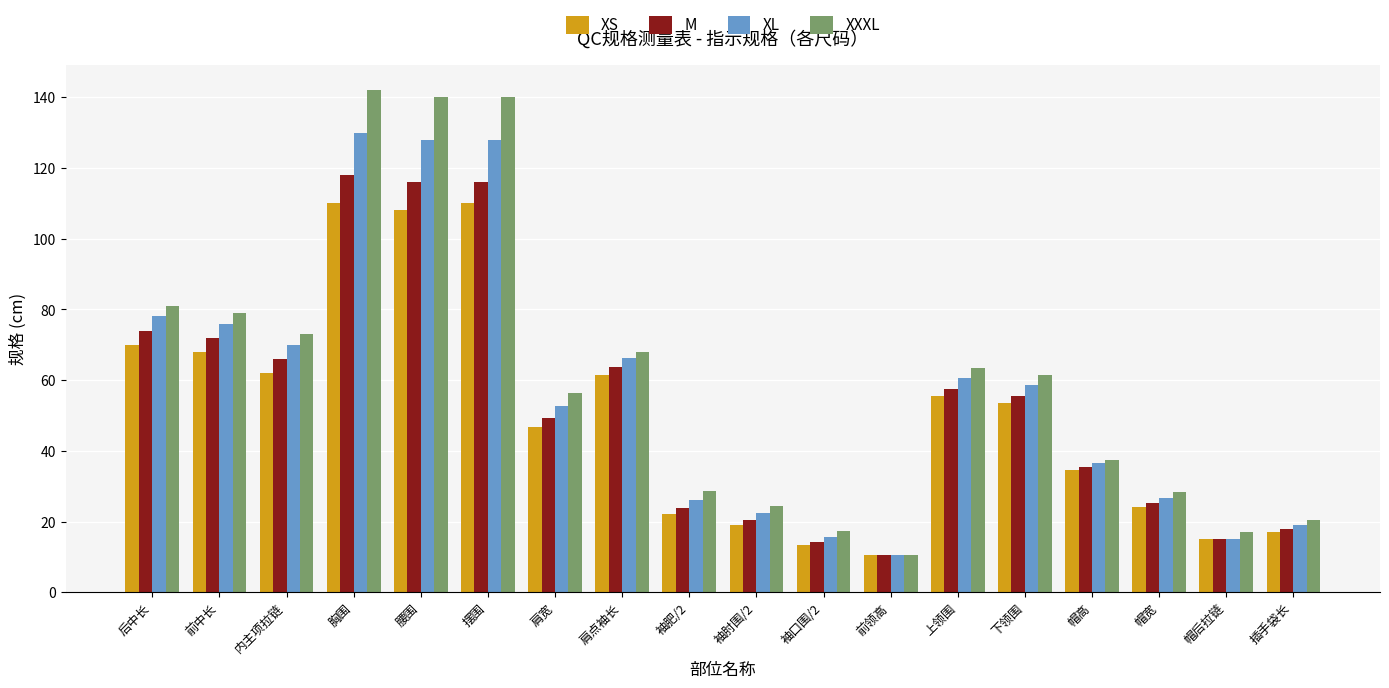

What is the label of the 8th bar from the right?

袖口围/2